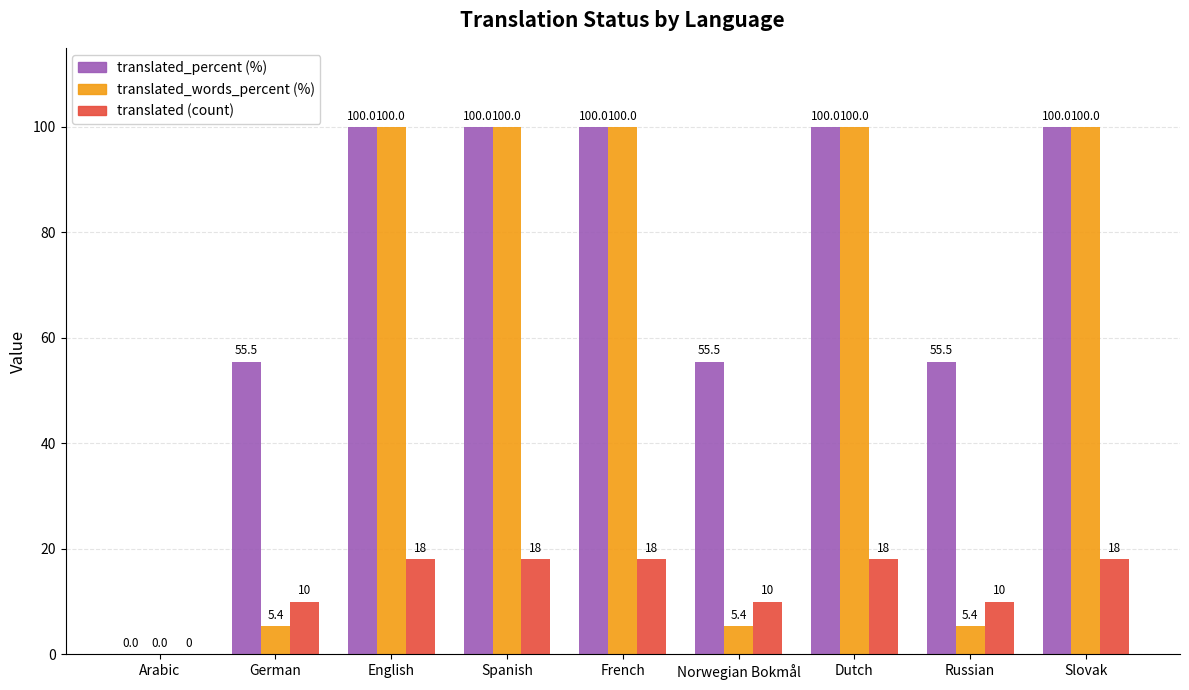

What is the total value across all series at Dutch?

218.0